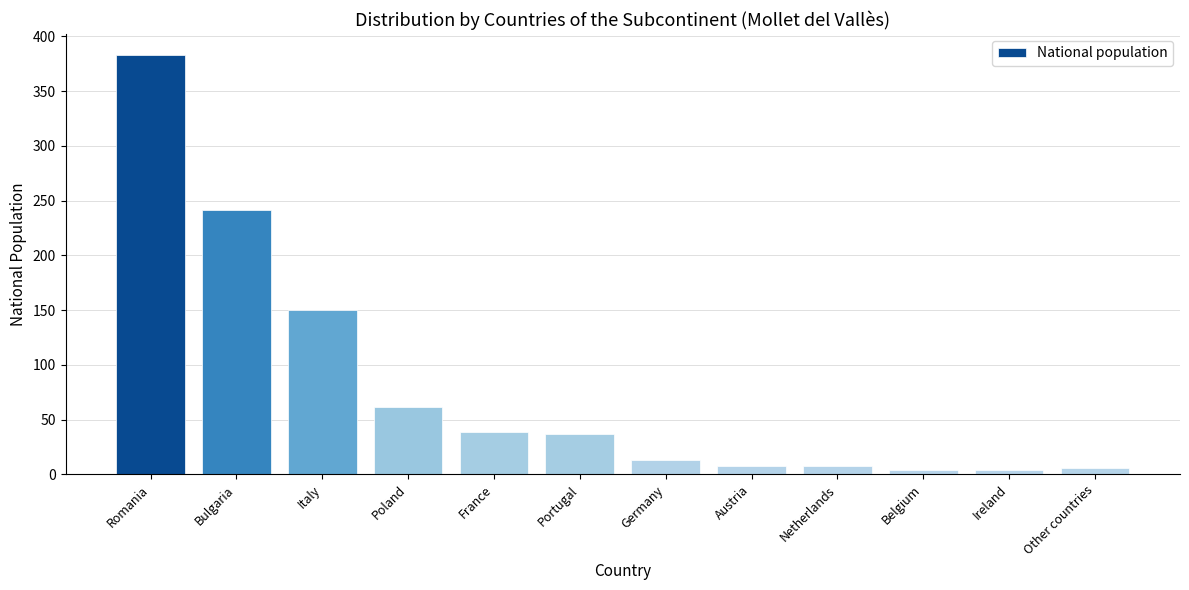

Reading right to left, extract all data points from this chart.

Other countries=6	Ireland=4	Belgium=4	Netherlands=8	Austria=8	Germany=13	Portugal=37	France=39	Poland=61	Italy=150	Bulgaria=241	Romania=383